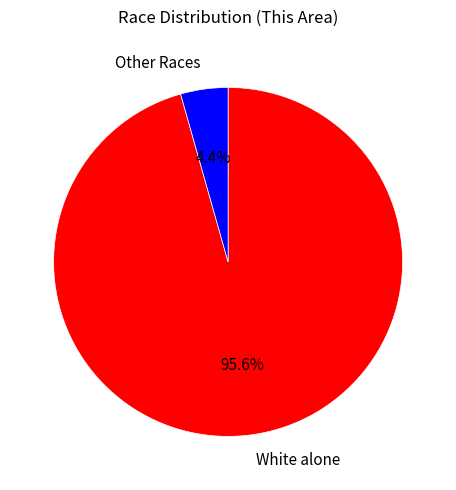

Does Other Races represent more than half of the total?

No